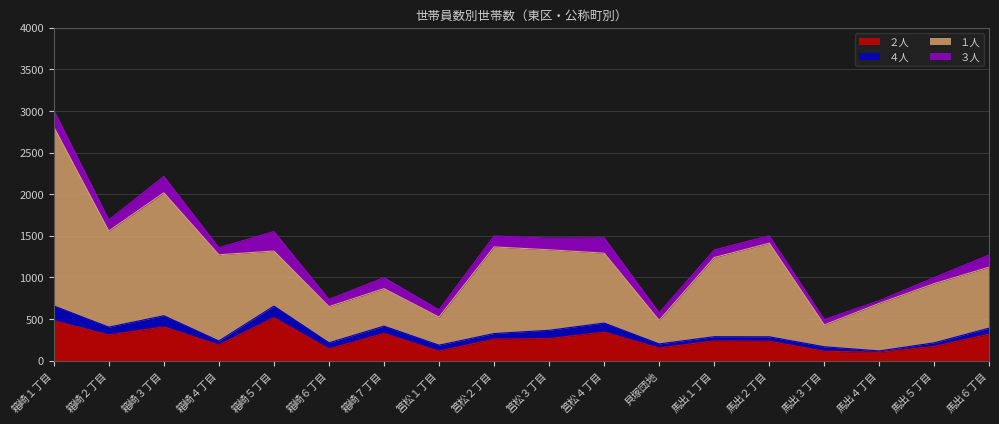

How many interior local peaks does the ２人 series have?

5